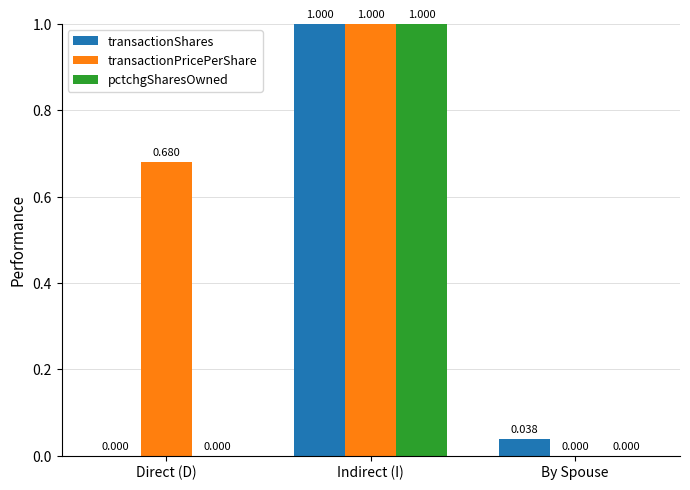

How many values in the transactionShares series exceed 0?

2